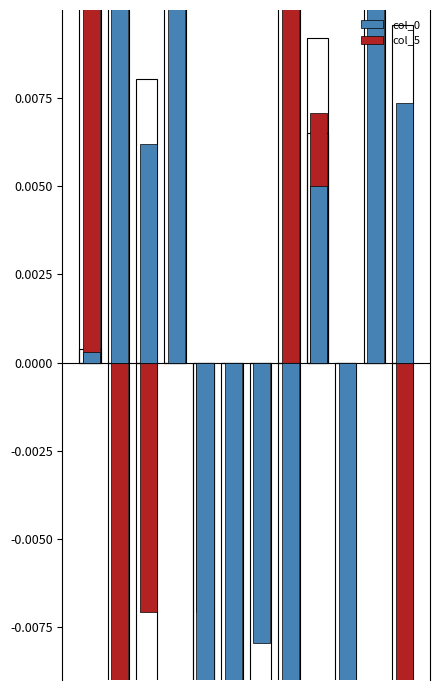

Count the number of data series in this chart.

2